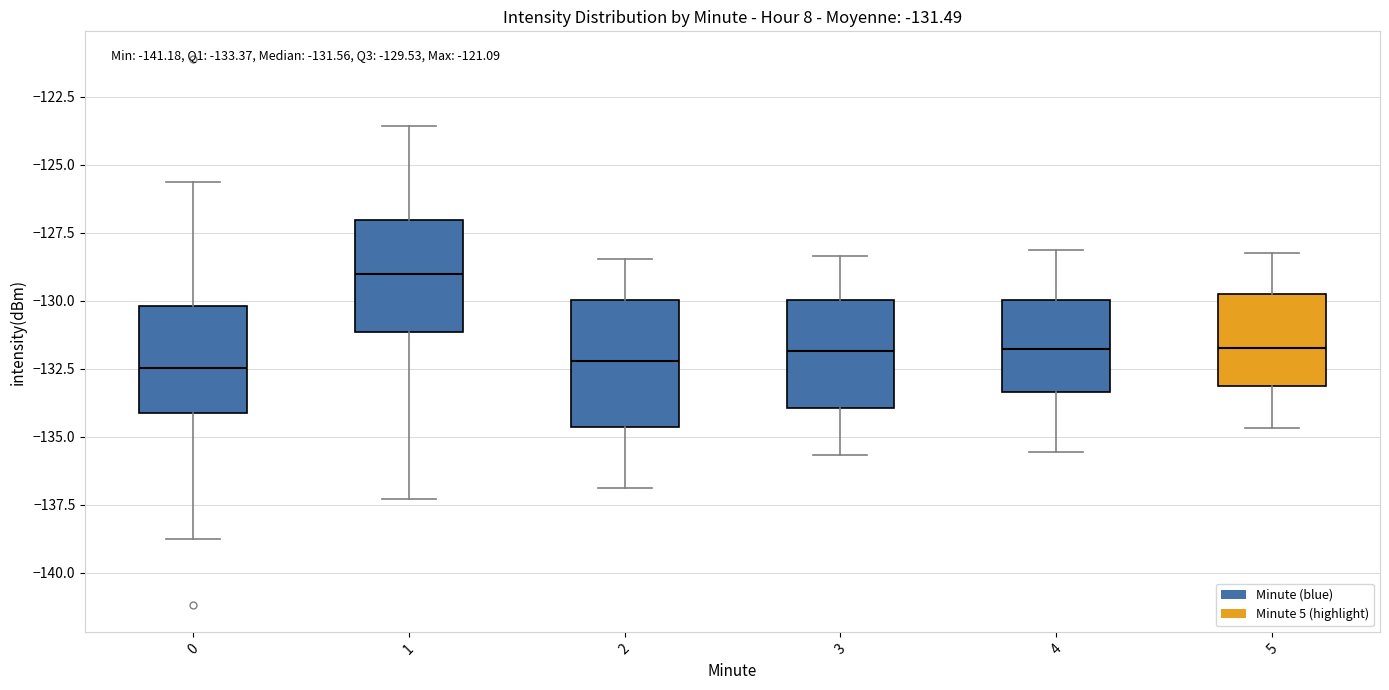

Comparing the boxes themselves (not the whiskers), which one is the tallest?

2